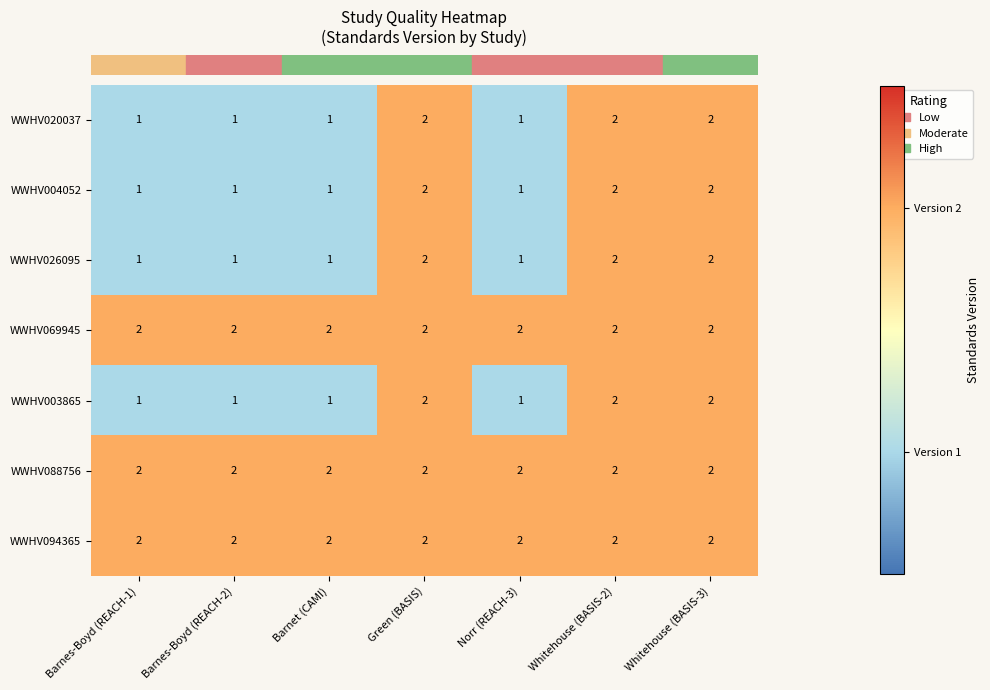

Count the WWHV003865 values in the range 1 to 2.

7